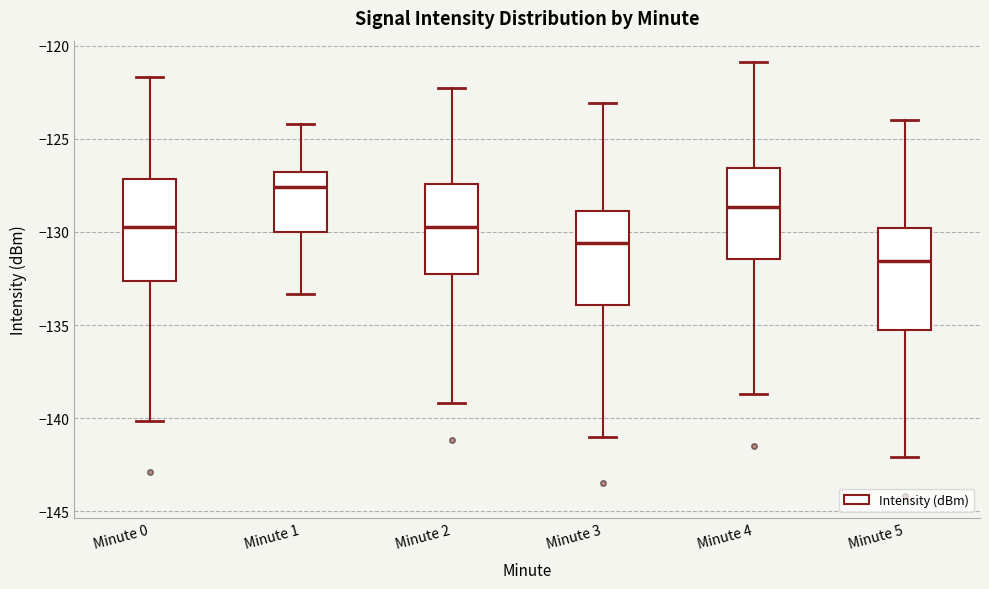

Which box's median line is the lowest?

Minute 5